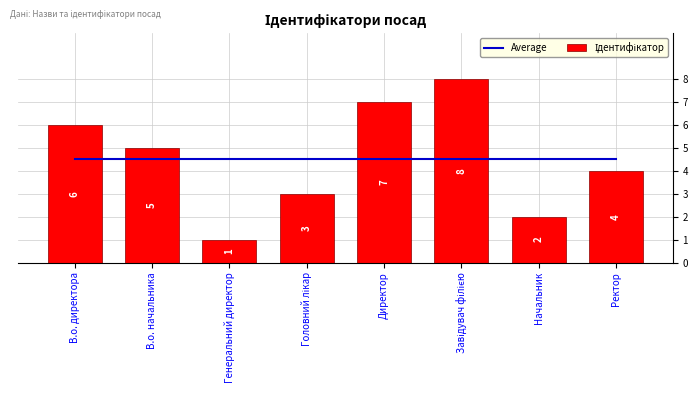

What is the label of the 1st bar from the left?

В.о. директора